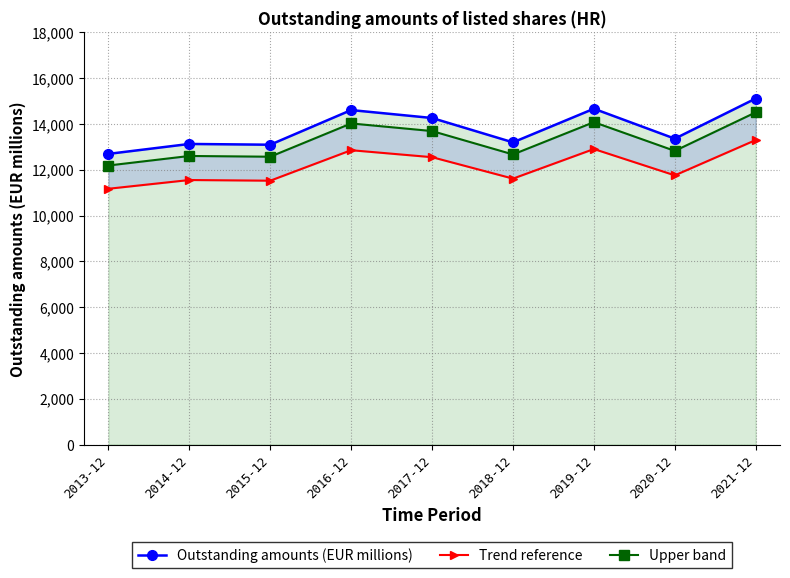

True or false: Upper band and Trend reference cross at least once.

False